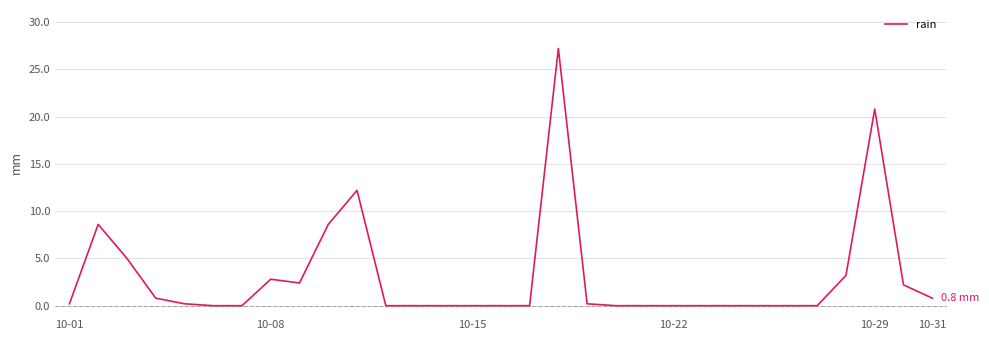

What is the maximum value shown in the chart?

27.2